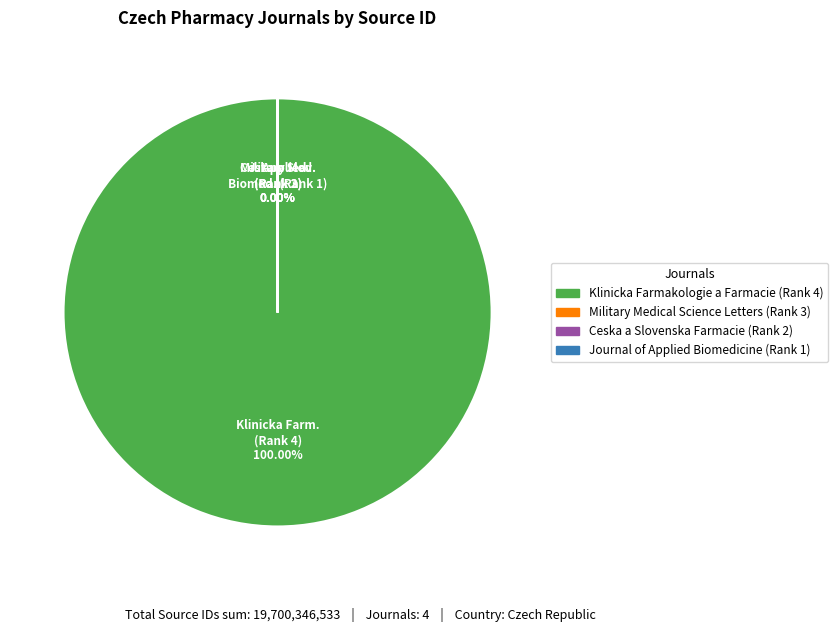

The Journal of Applied Biomedicine (Rank 1) slice represents 0% of the pie. True or false?

True